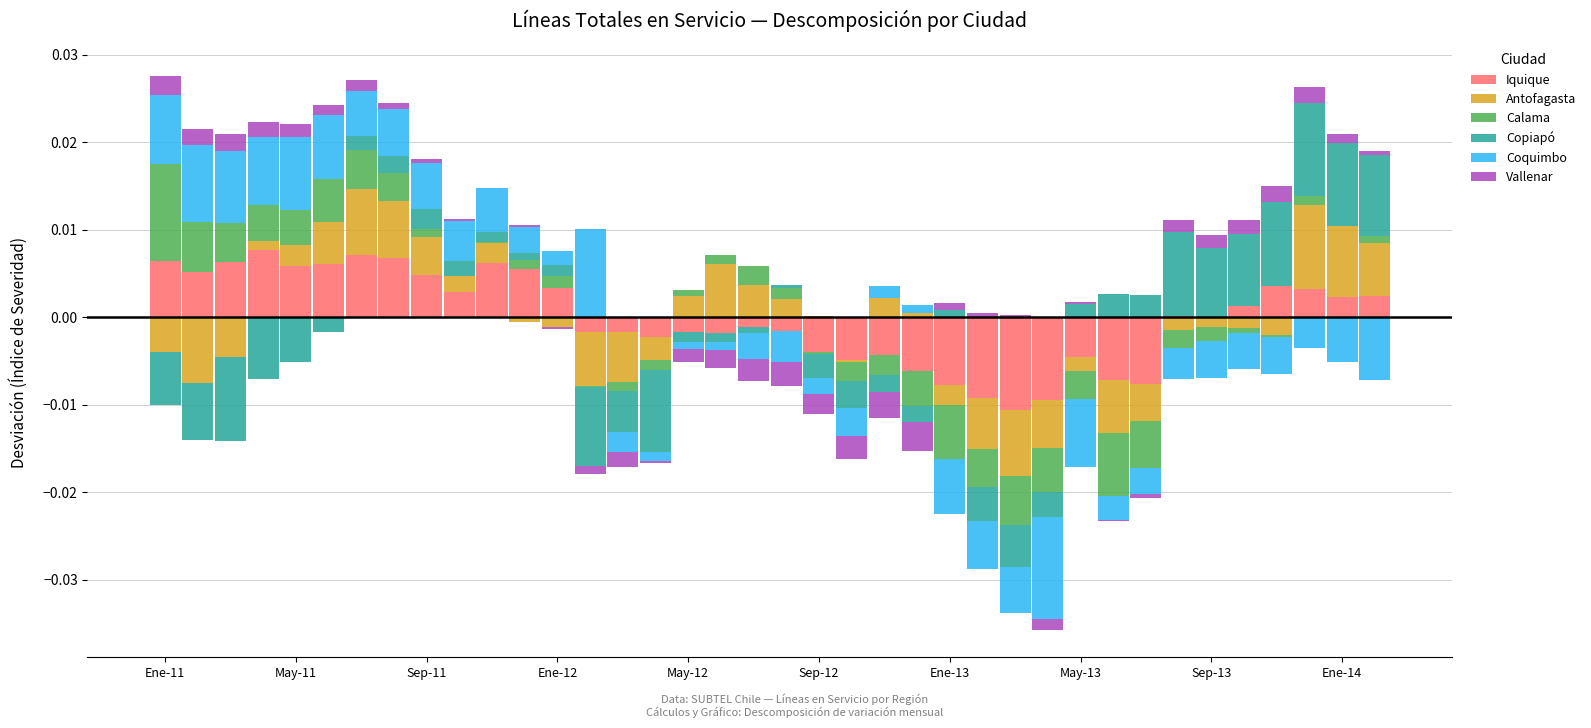

How many bars are there in total?

228